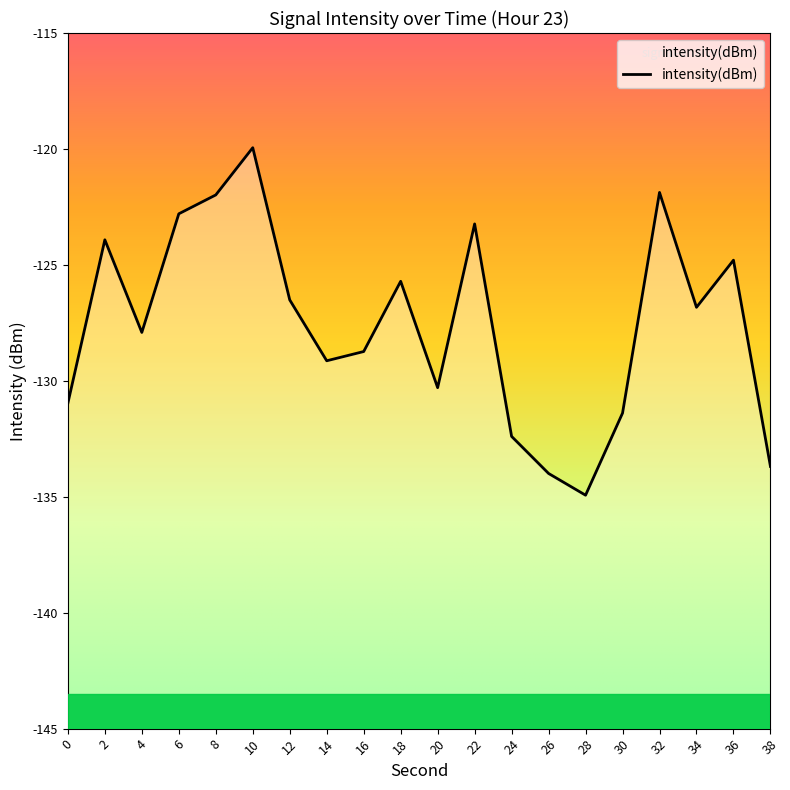

Where is the data nearest to the value -127?

34